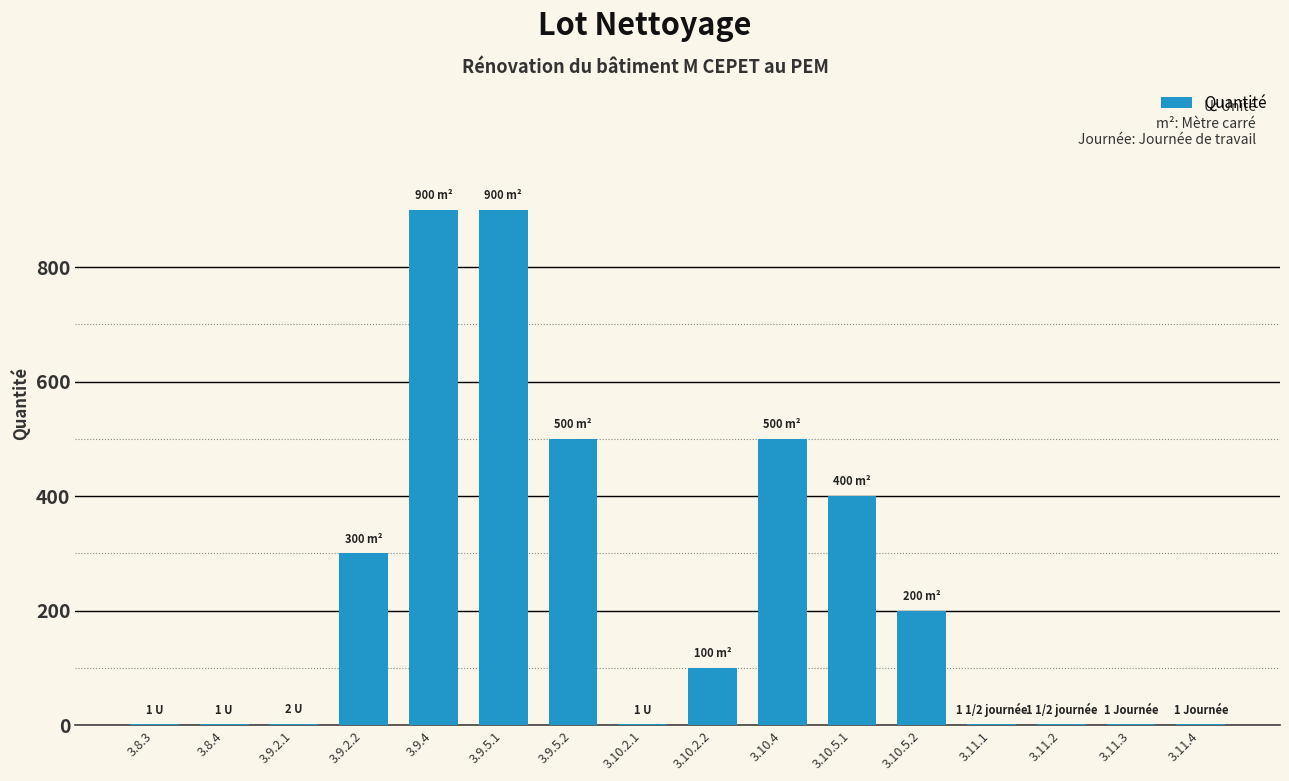

The value at 3.8.3 is 1. True or false?

True